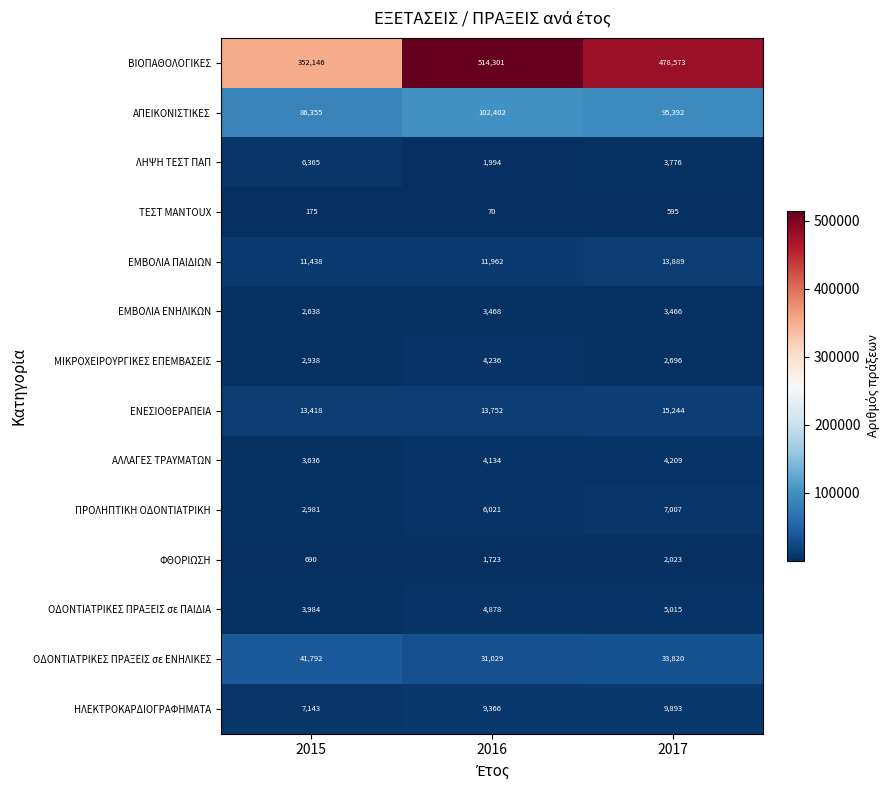

How many data points does each series have?

3